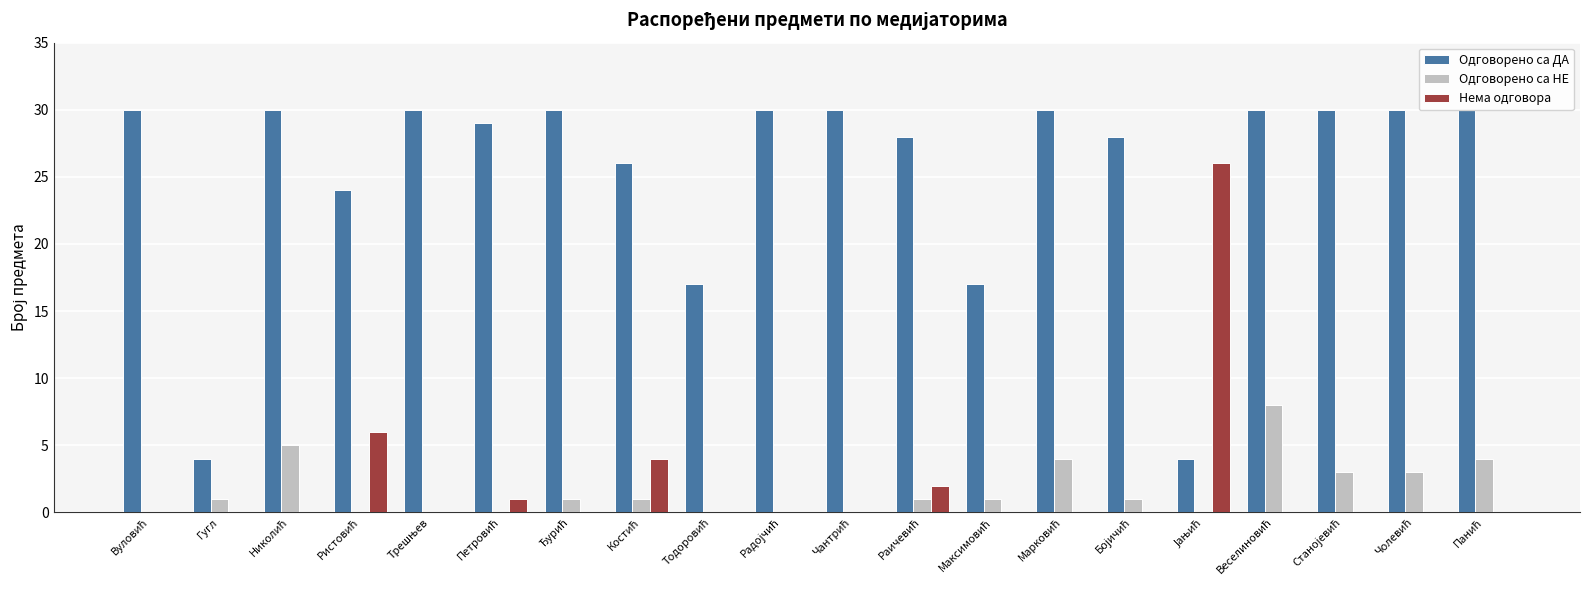

Which series has the largest total across all categories?

Одговорено са ДА